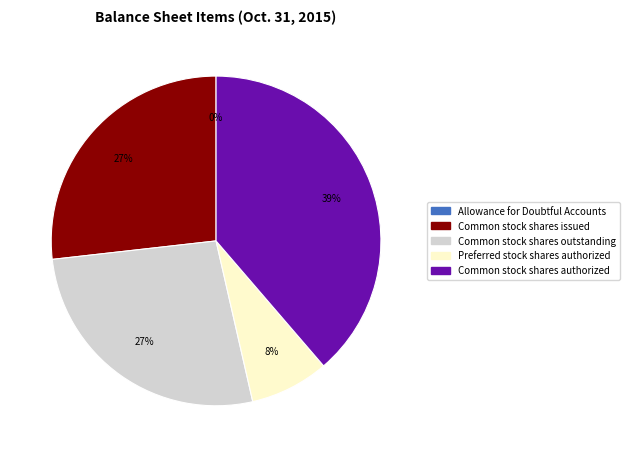

Combined, do Common stock shares authorized and Common stock shares outstanding account for over 50%?

Yes